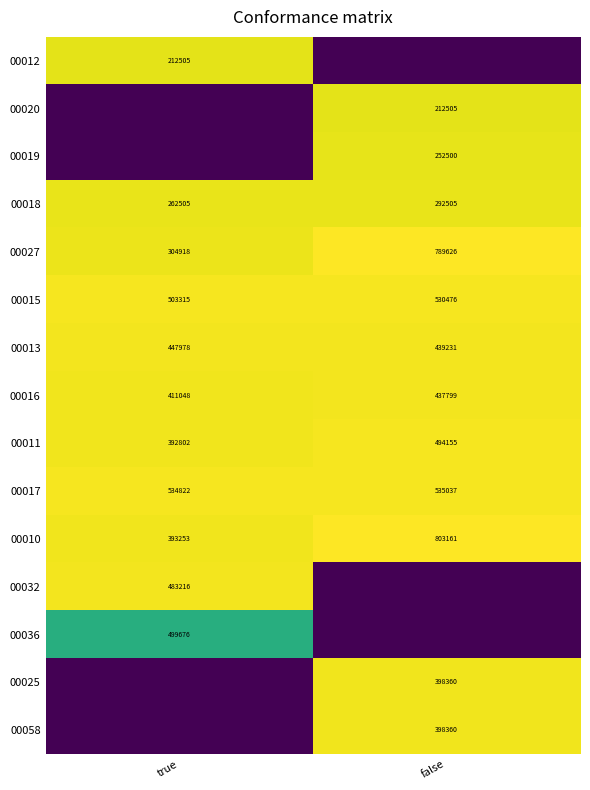

What is the minimum value for 00011?

392802